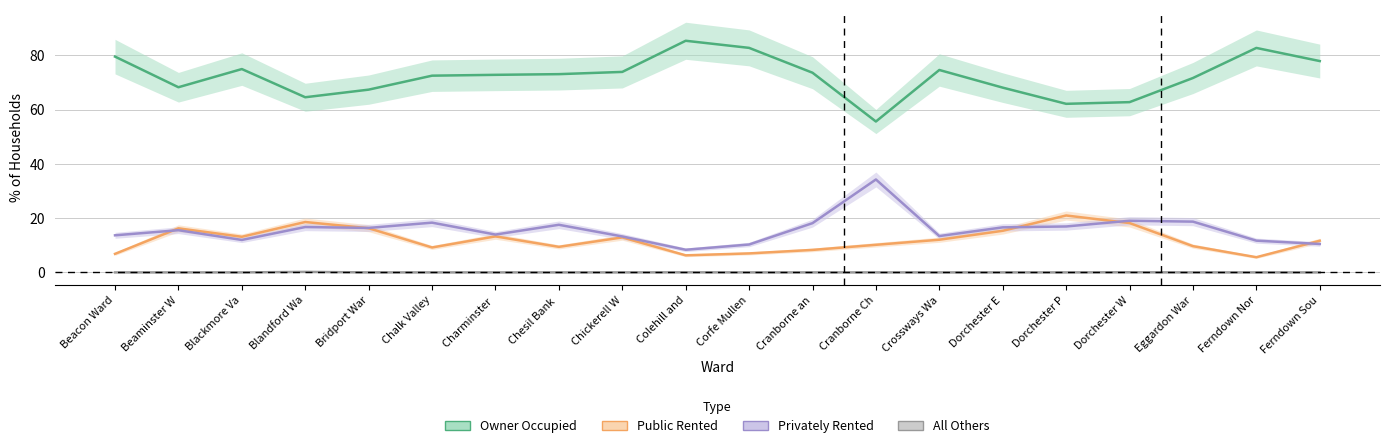

What is the total value across all series at Dorchester E?

100.0